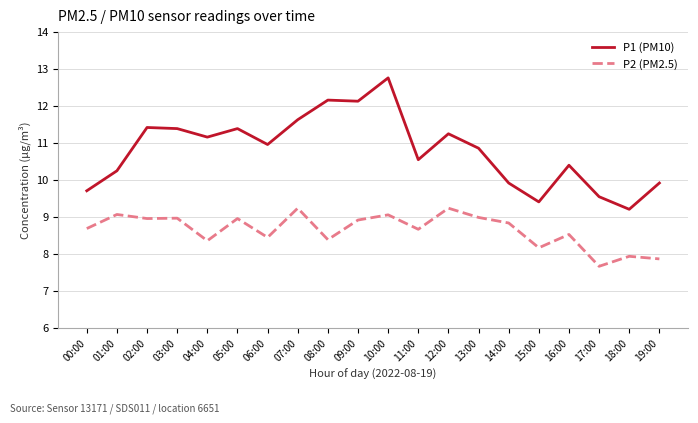

What is the difference between the second highest and second lowest values in the P2 (PM2.5) series?

1.4